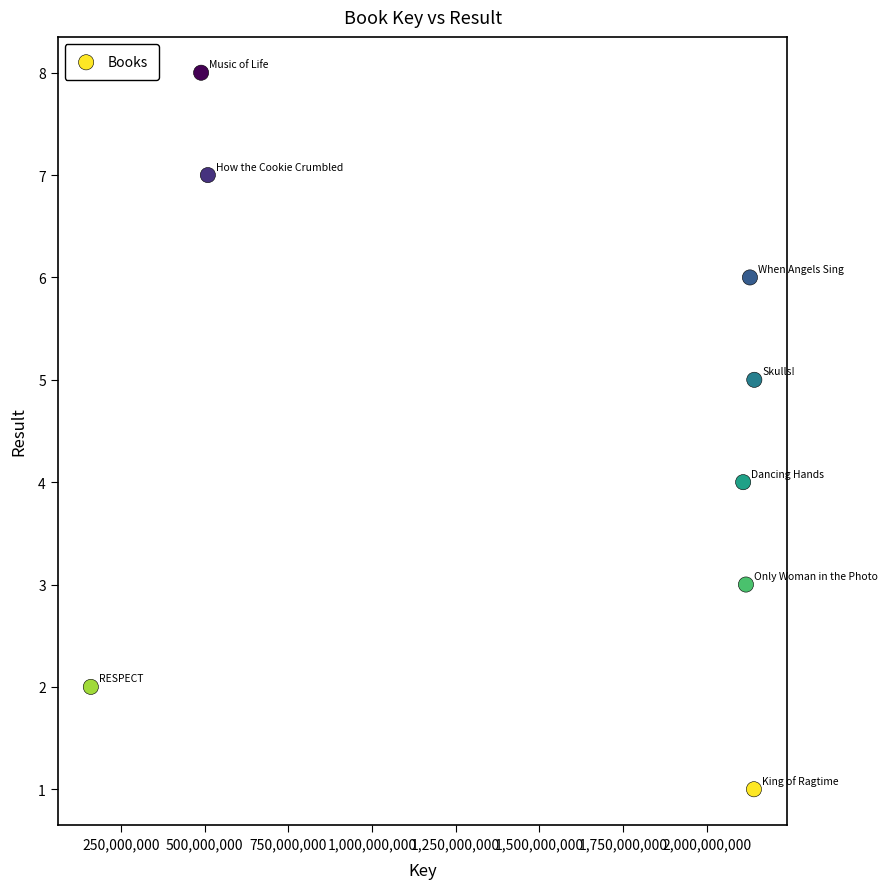

What is the range of Y values (max minus min)?

7